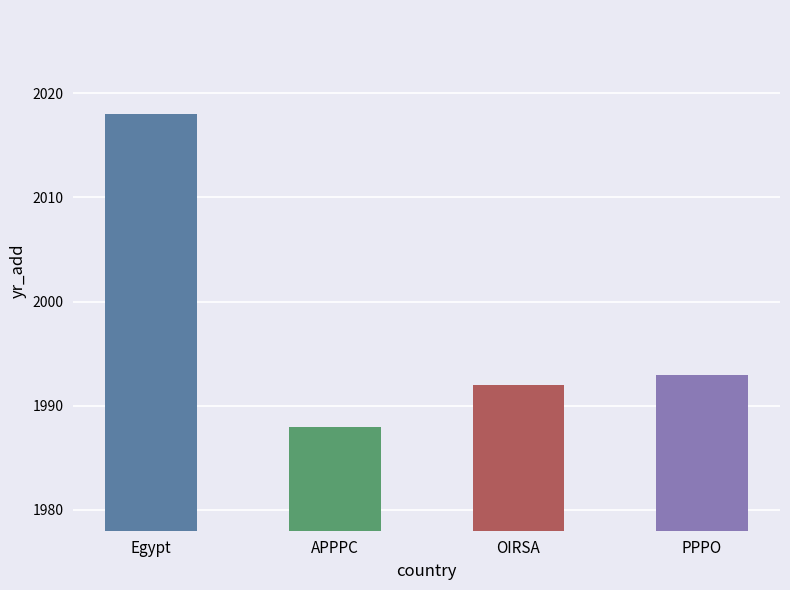

Which category has the highest value across all series?

Egypt